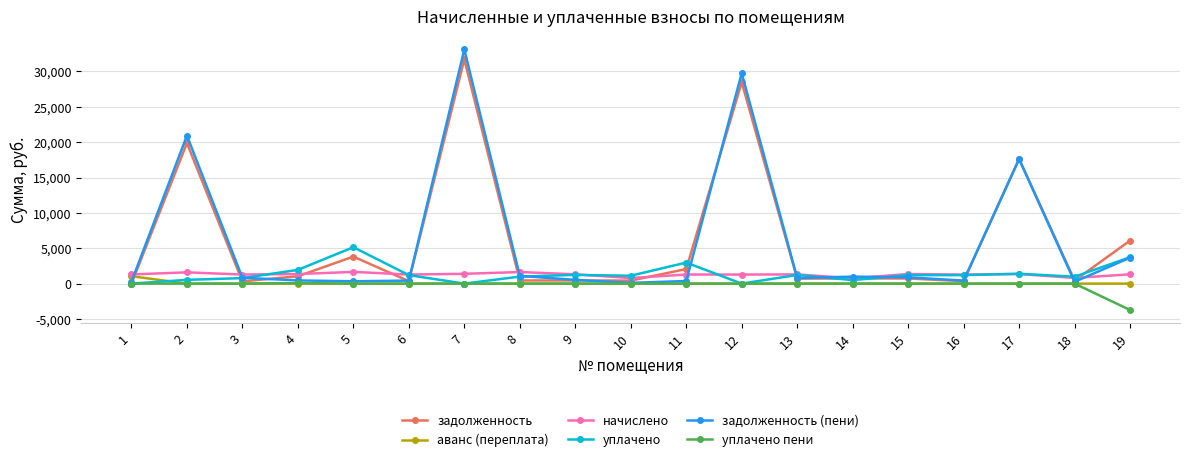

True or false: задолженность (пени) has more than 2 points higher than both neighbors.

True